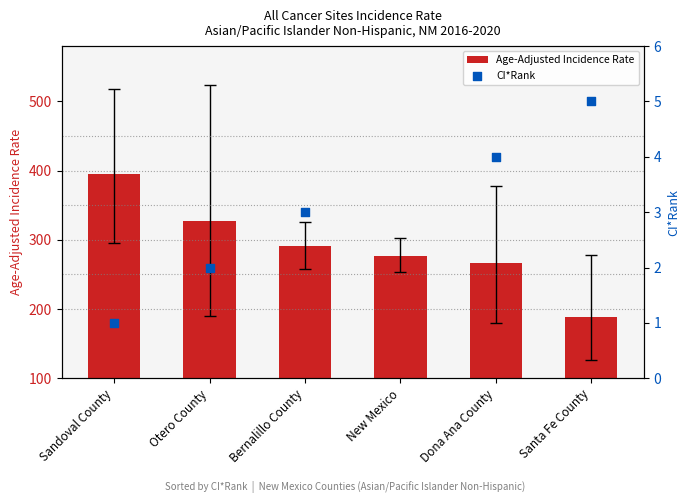

The Age-Adjusted Incidence Rate series shows 266.2 at Dona Ana County. True or false?

True